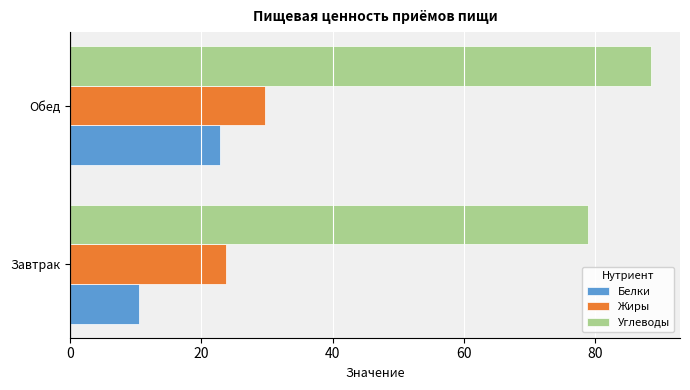

Rank the series at Завтрак from highest to lowest value.

Углеводы, Жиры, Белки